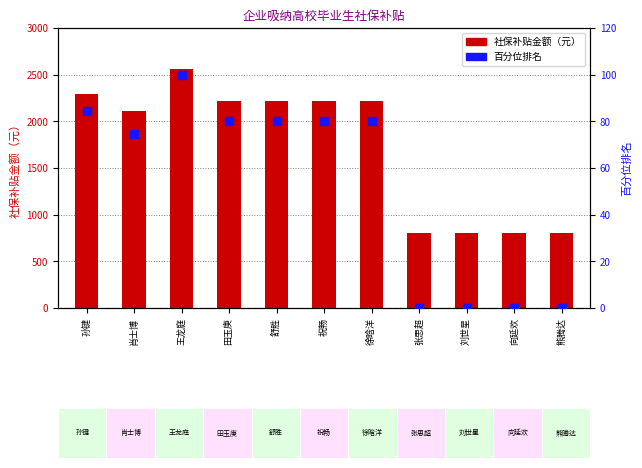

Which series has the largest total across all categories?

社保补贴金额（元）